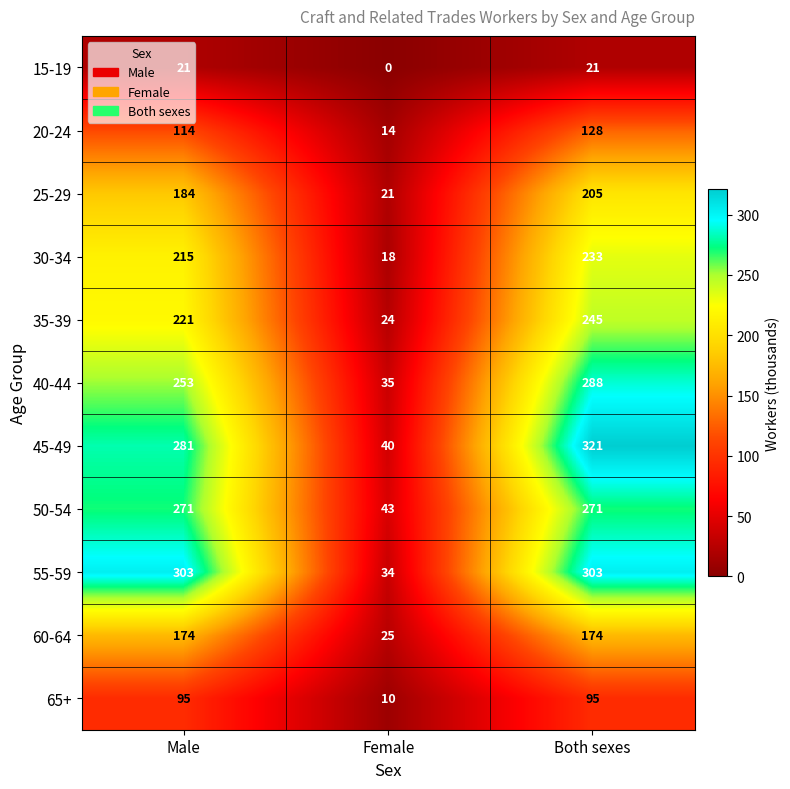

Rank the categories by 25-29 value from highest to lowest.

Both sexes, Male, Female